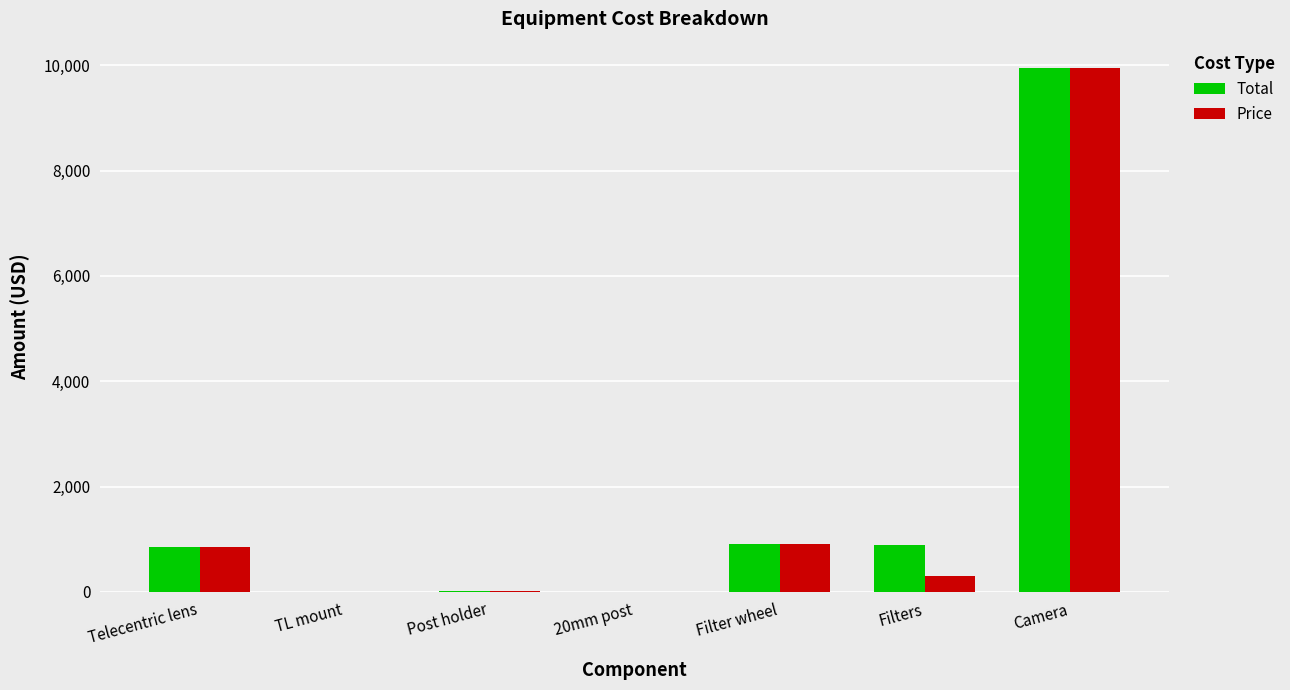

What is the difference between the Total values at Filters and TL mount?

899.6